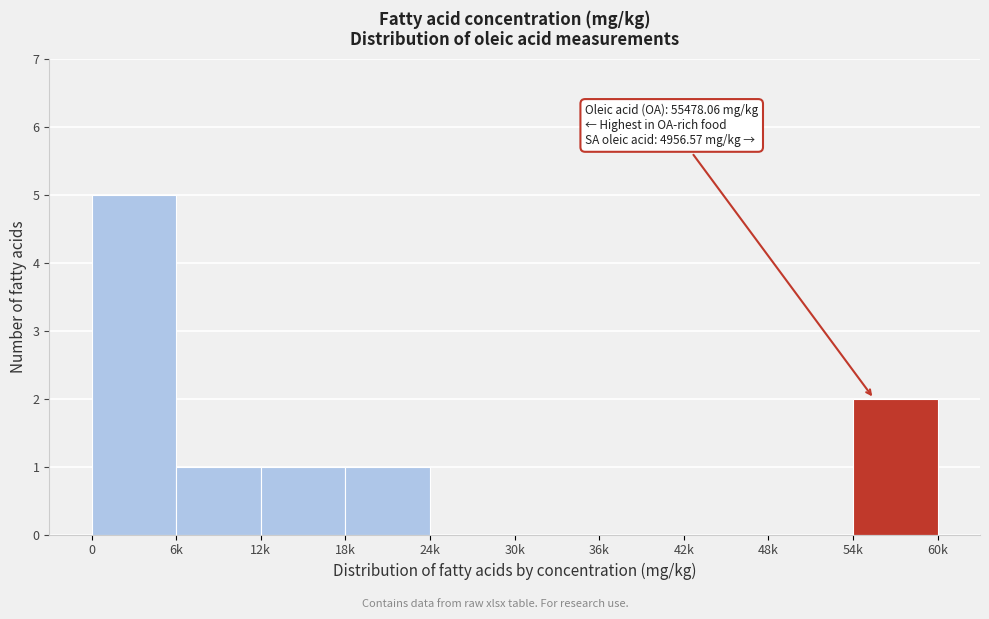

Reading right to left, transcribe all the data shown in this chart.

54k=2	48k=0	42k=0	36k=0	30k=0	24k=0	18k=1	12k=1	6k=1	0=5